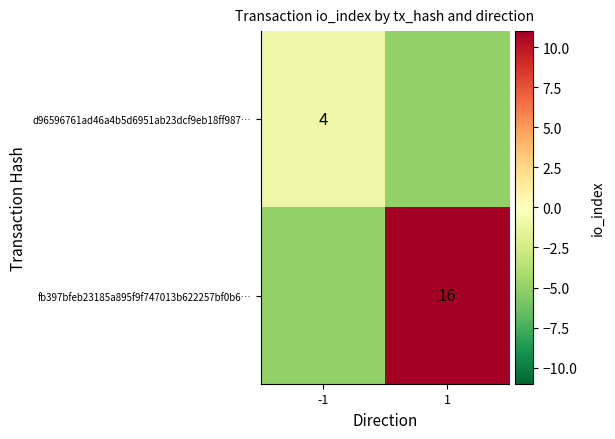

The d96596761ad46a4b5d6951ab23dcf9eb18ff987… series shows 1 at -1. True or false?

False